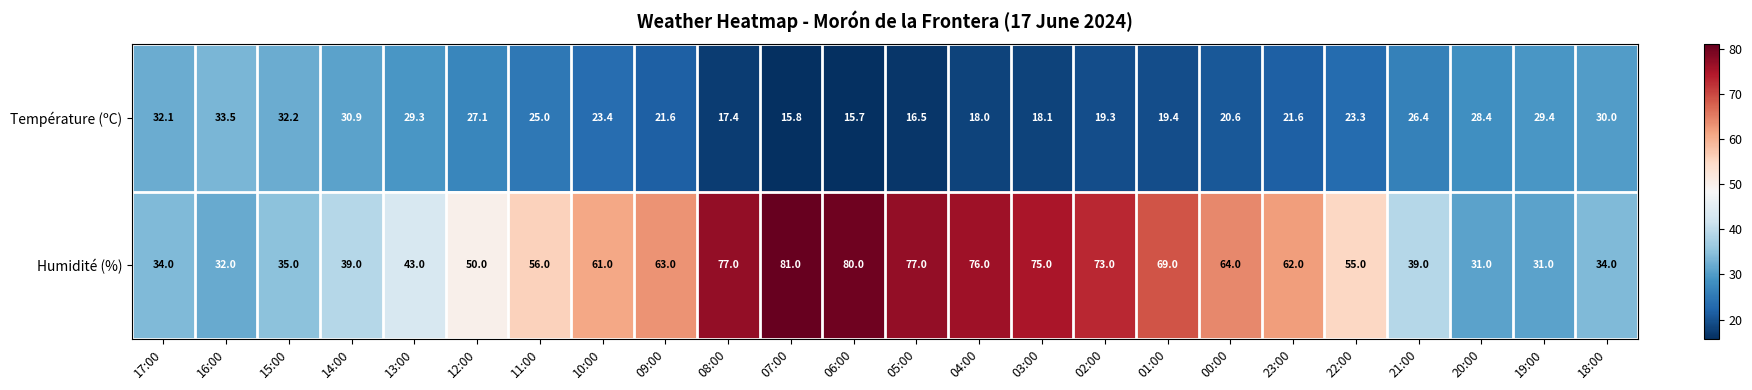

What is the maximum value shown in the chart?

81.0